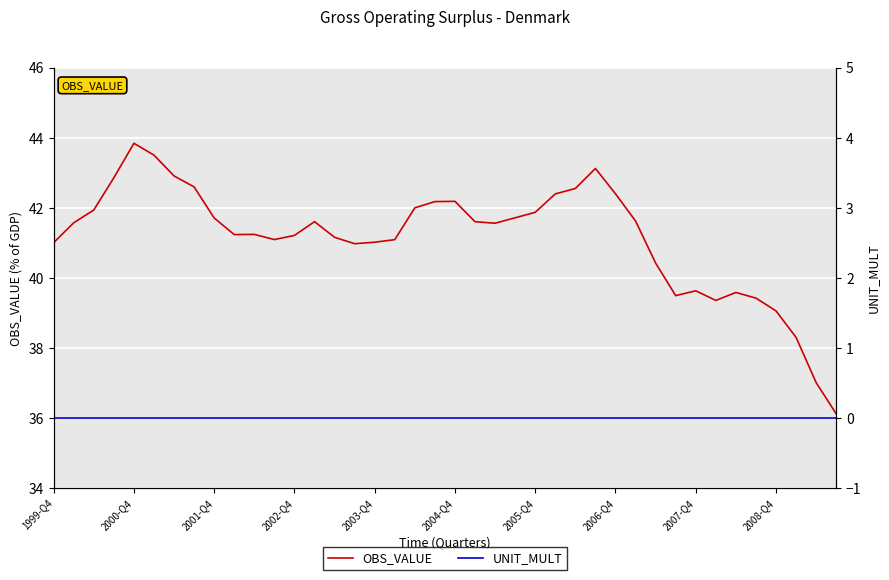

How many interior local peaks does the OBS_VALUE series have?

7